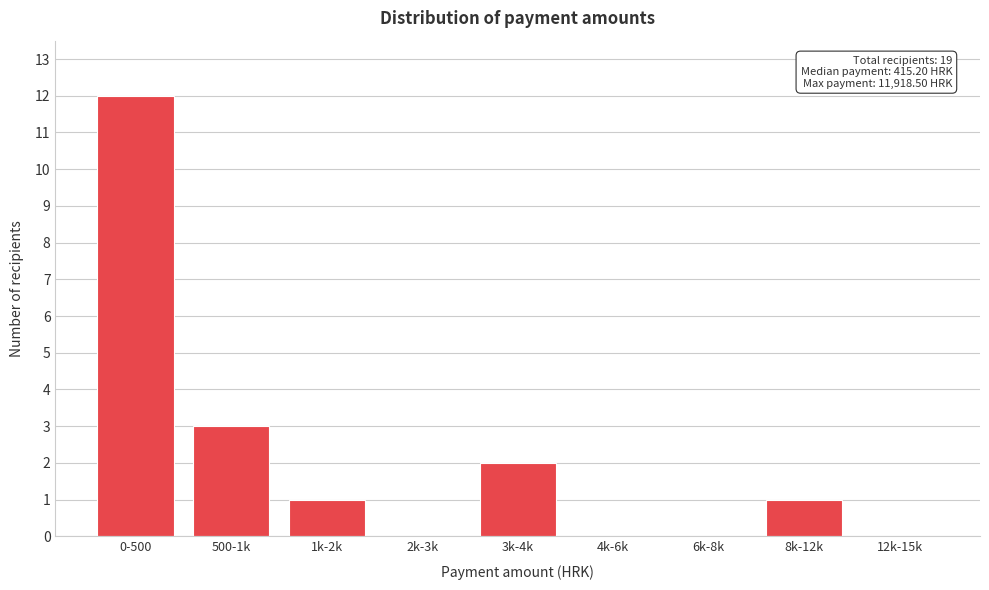

Reading left to right, list all the values displayed in this chart.

0-500=12	500-1k=3	1k-2k=1	2k-3k=0	3k-4k=2	4k-6k=0	6k-8k=0	8k-12k=1	12k-15k=0